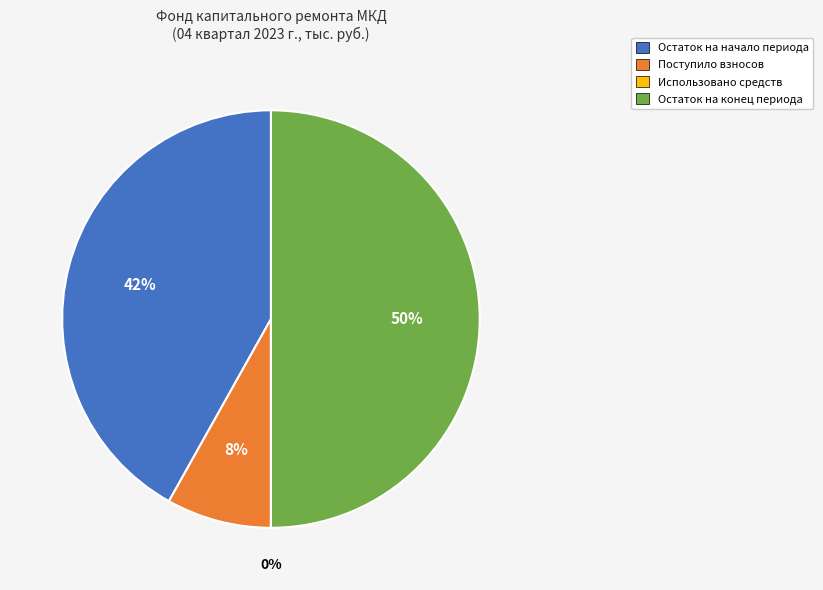

Is Остаток на начало периода the majority of the pie?

No